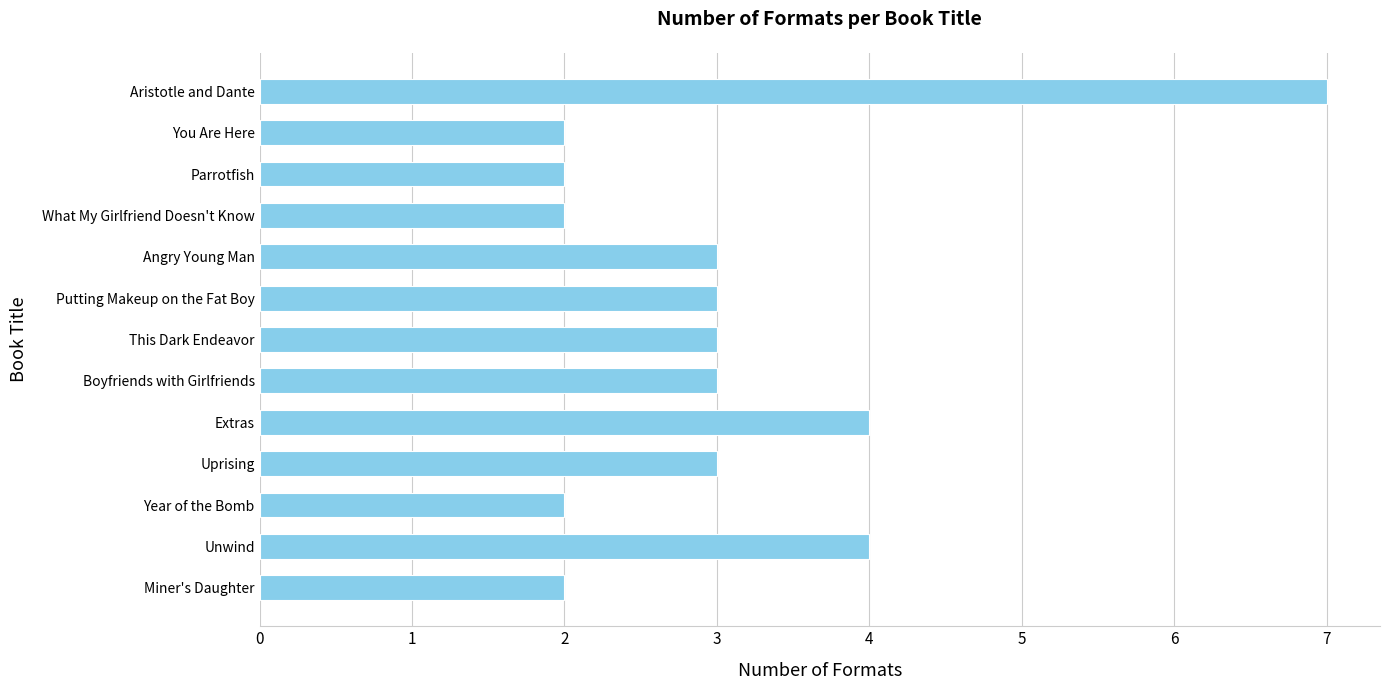

The value at Extras is 2. True or false?

False